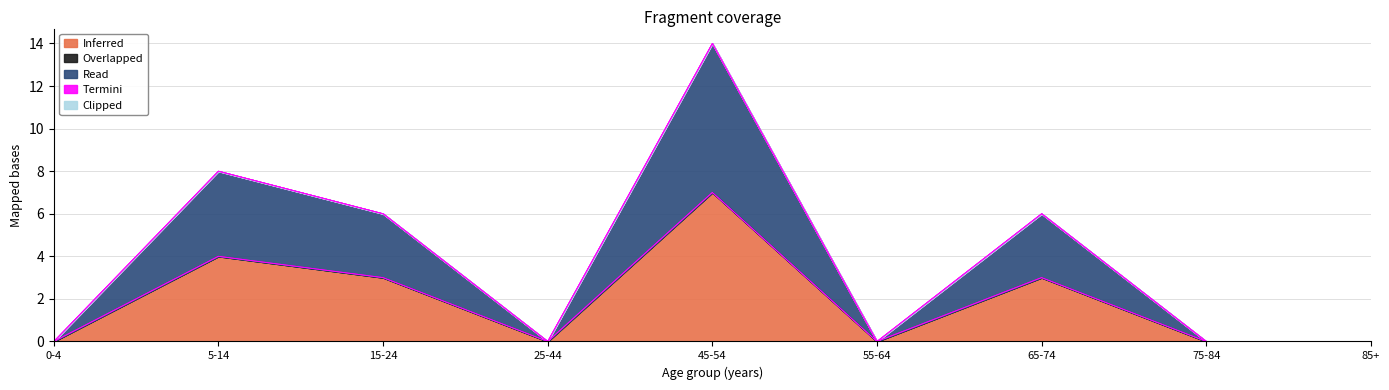

True or false: Read and Termini intersect in this chart.

False